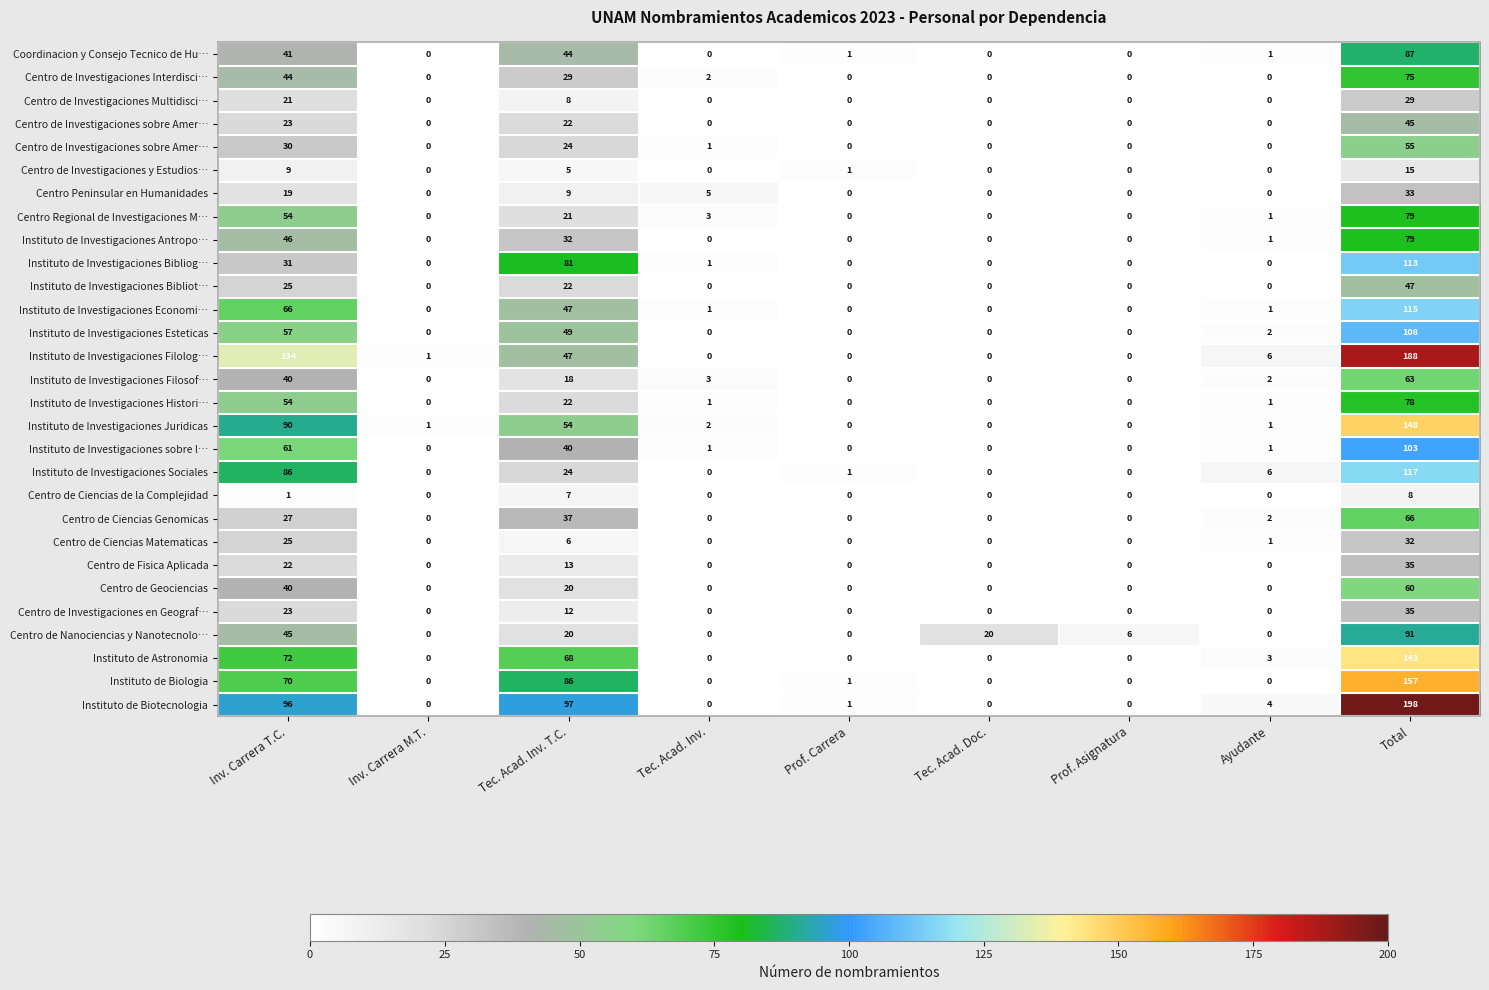

Which has a higher value, Tec. Acad. Inv. T.C. or Tec. Acad. Doc.?

Tec. Acad. Inv. T.C.